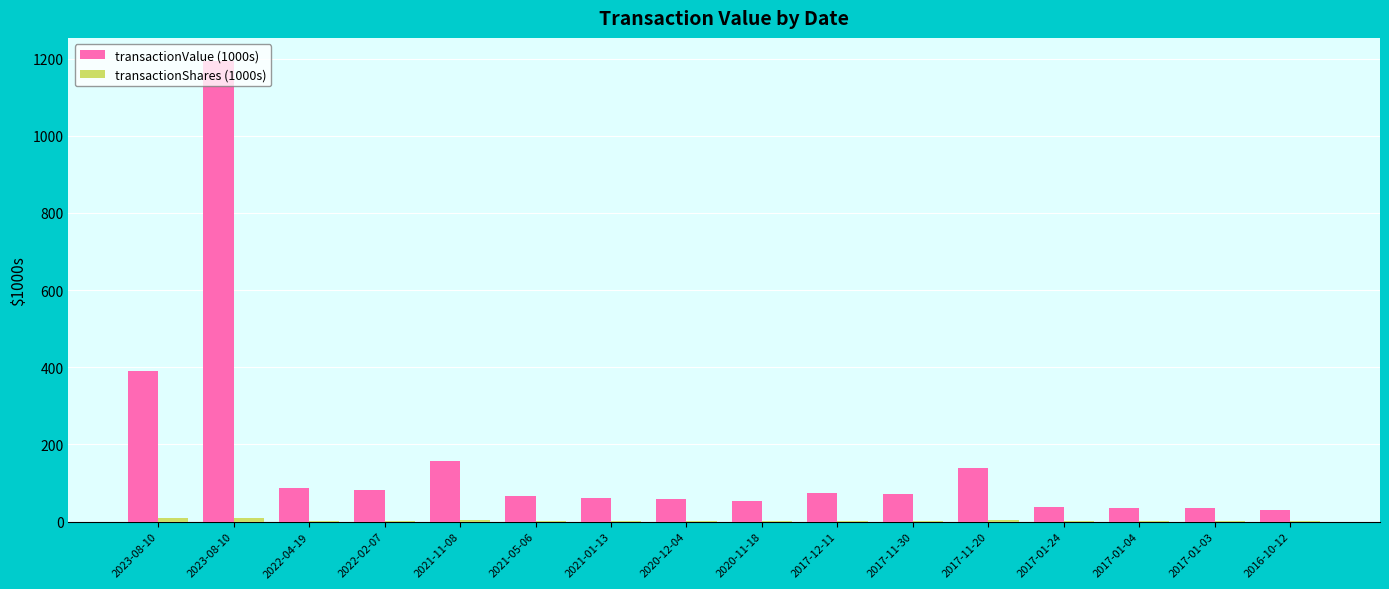

How many groups of bars are there?

16